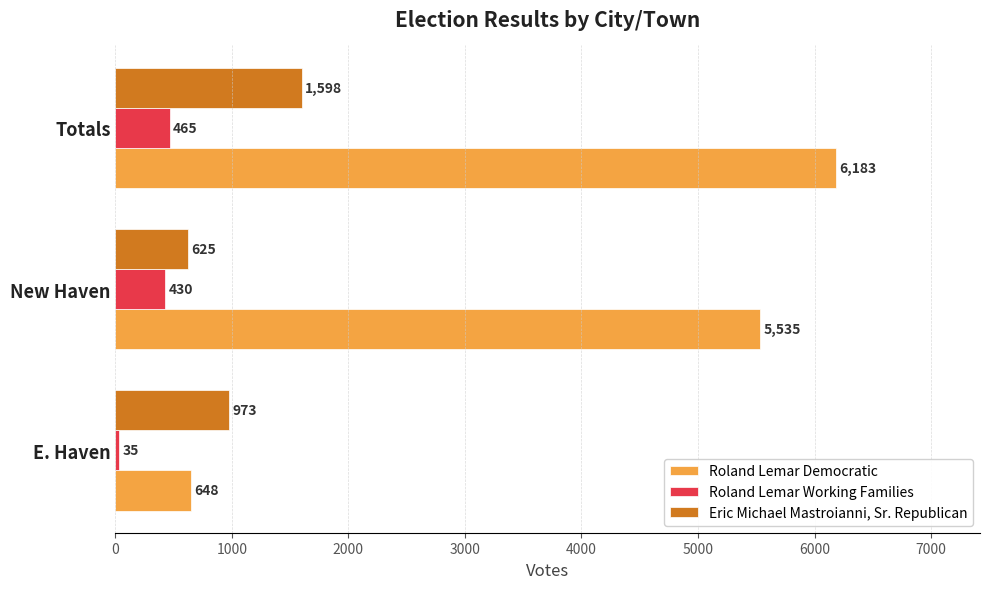

Is it true that Eric Michael Mastroianni, Sr. Republican equals 625 at New Haven?

True